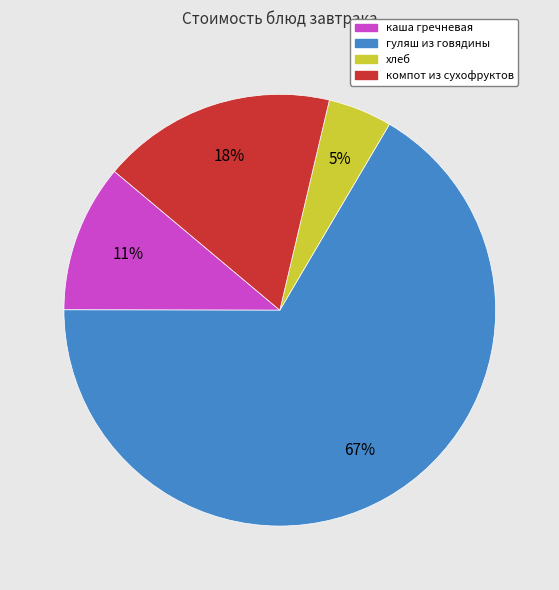

Between компот из сухофруктов and гуляш из говядины, which is larger?

гуляш из говядины